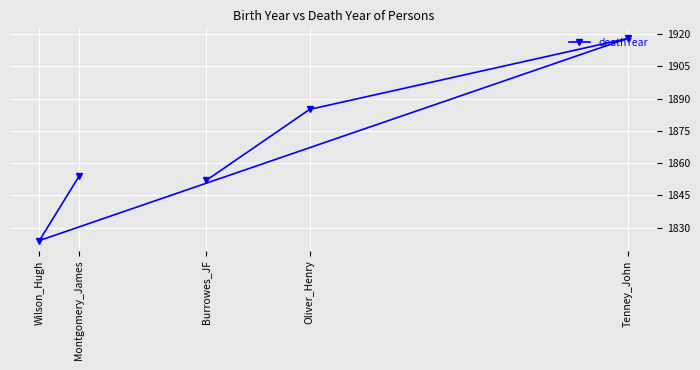

Which has a higher value, Wilson_Hugh or Tenney_John?

Tenney_John